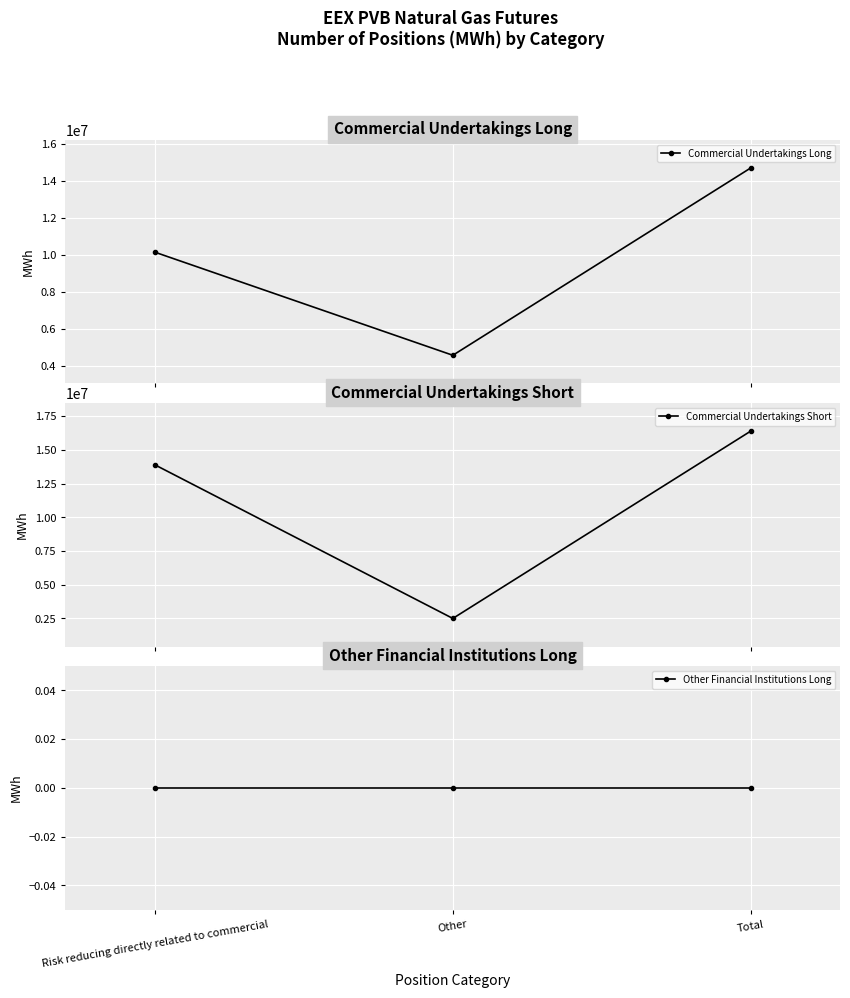

What are all the series names shown in the legend?

Commercial Undertakings Long, Commercial Undertakings Short, Other Financial Institutions Long